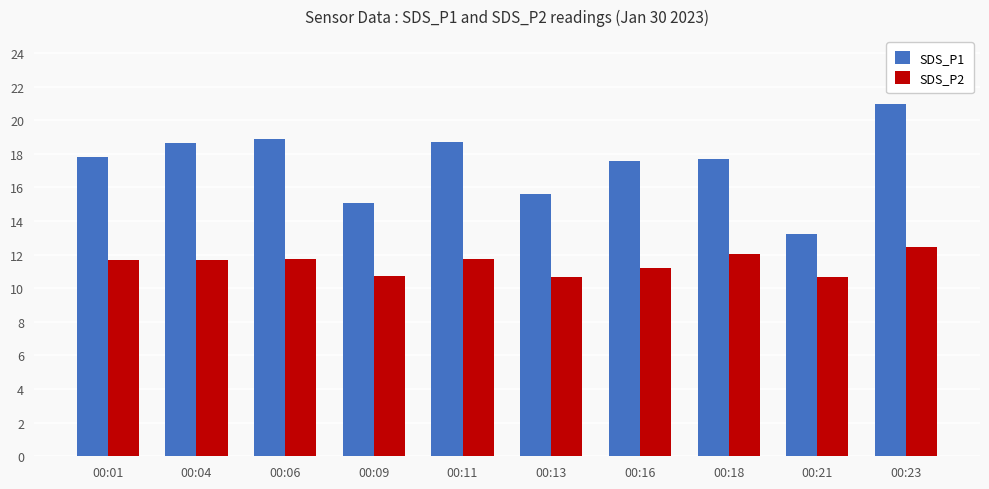

Which category has the lowest value in the SDS_P1 series?

00:21